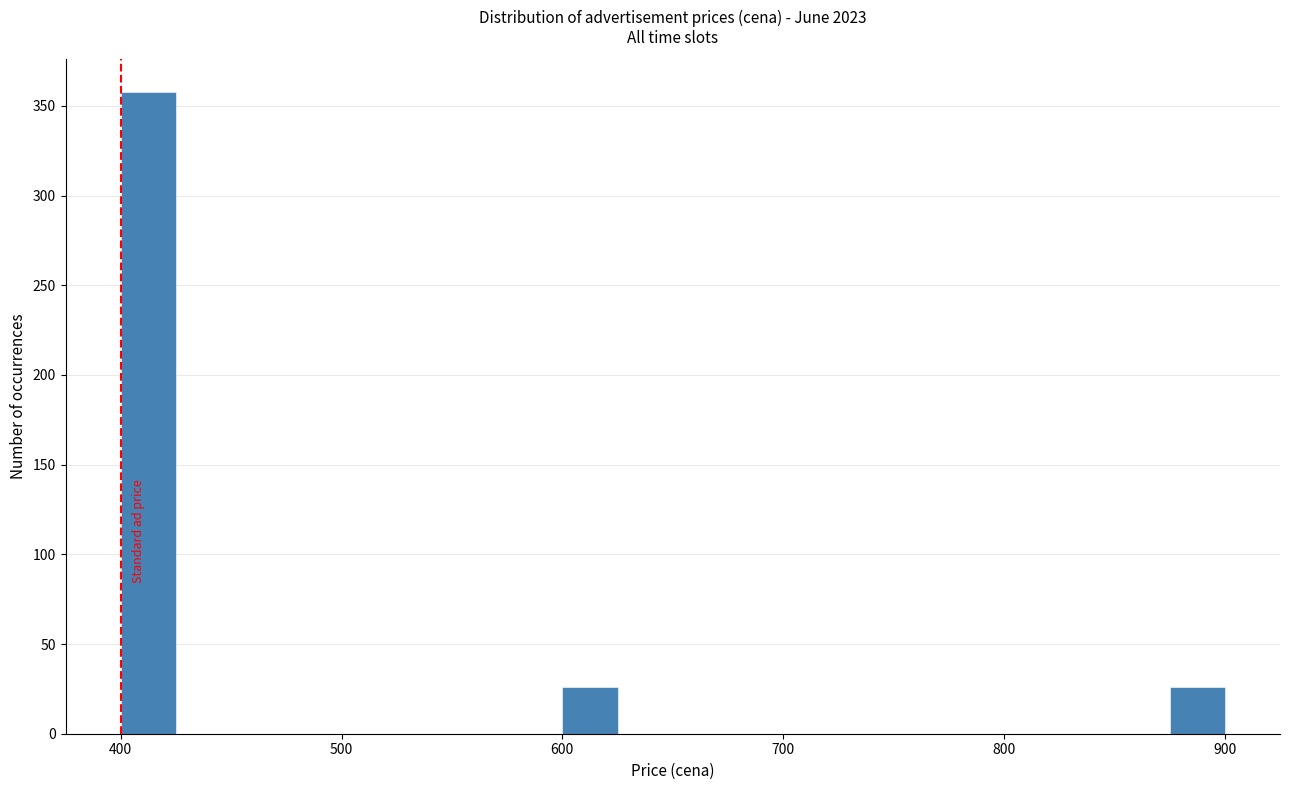

Around what value on the x-axis is the tallest bar? Give the approximate position of its centre, as read against the axis.

410